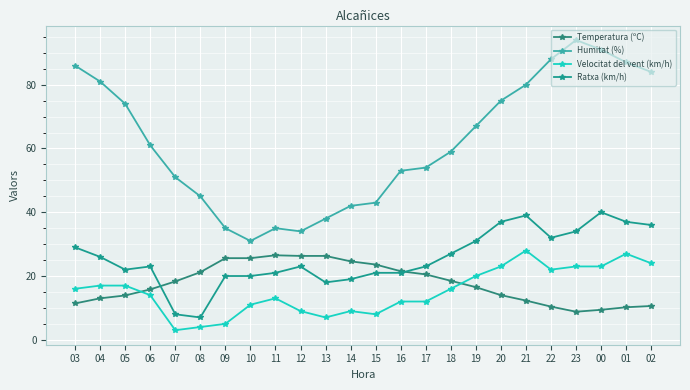

At which category is the sum across all series the highest?

00